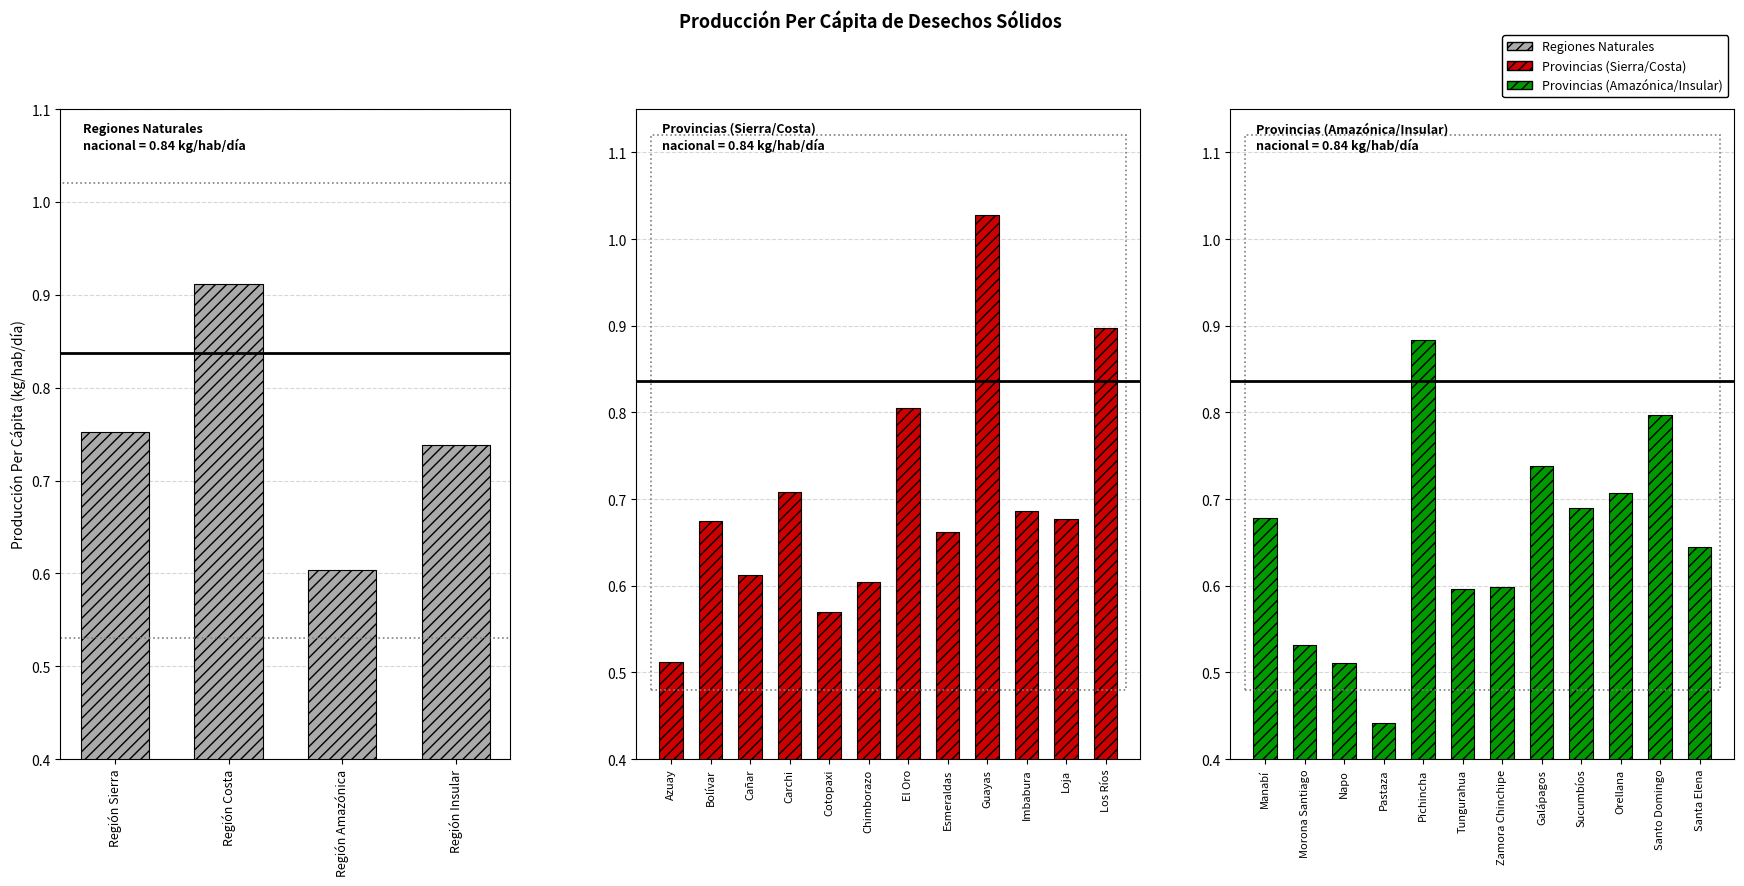

What is the label of the 4th bar from the left?

Región Insular